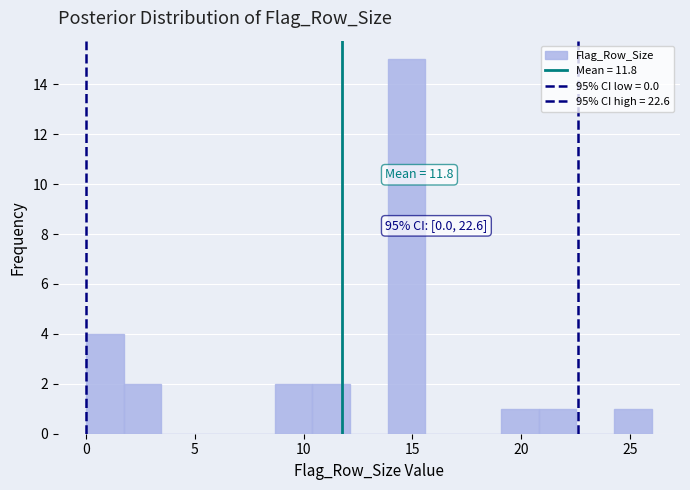

Around what value on the x-axis is the tallest bar? Give the approximate position of its centre, as read against the axis.

14.5